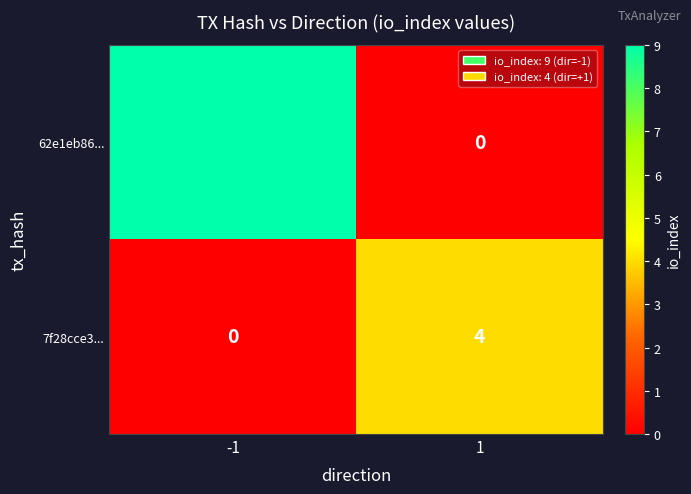

What is the sum of the 7f28cce3... values at -1 and 1?

4